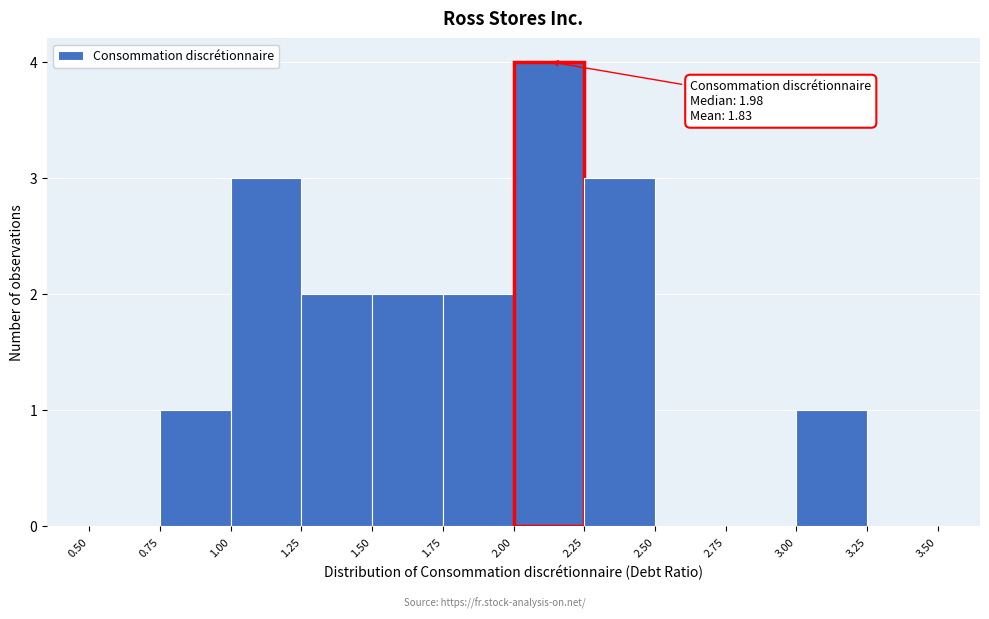

Over which range of the x-axis is the bar tallest?

2.00 to 2.25